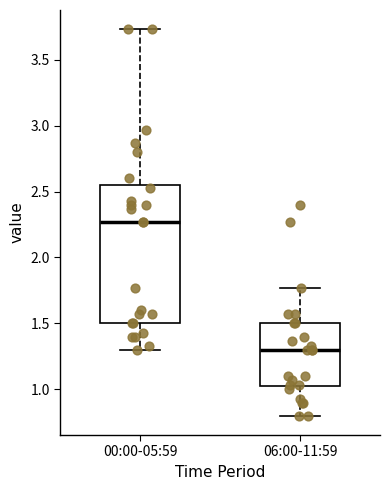

Which box has the highest median line?

00:00-05:59